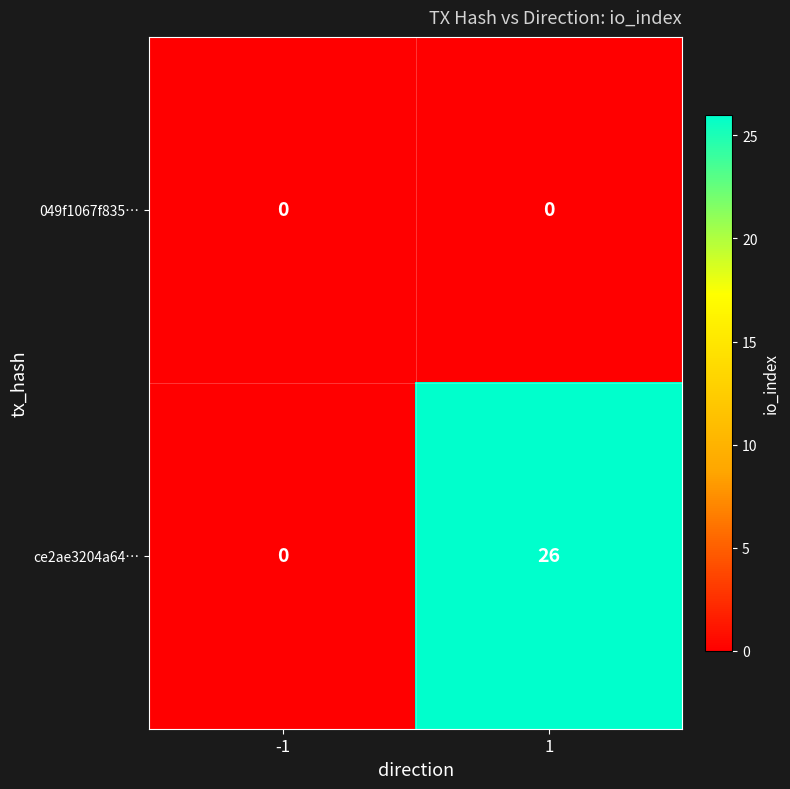

Reading right to left, what are all the values shown in this chart?

049f1067f835…: 1=0	-1=0
ce2ae3204a64…: 1=26	-1=0